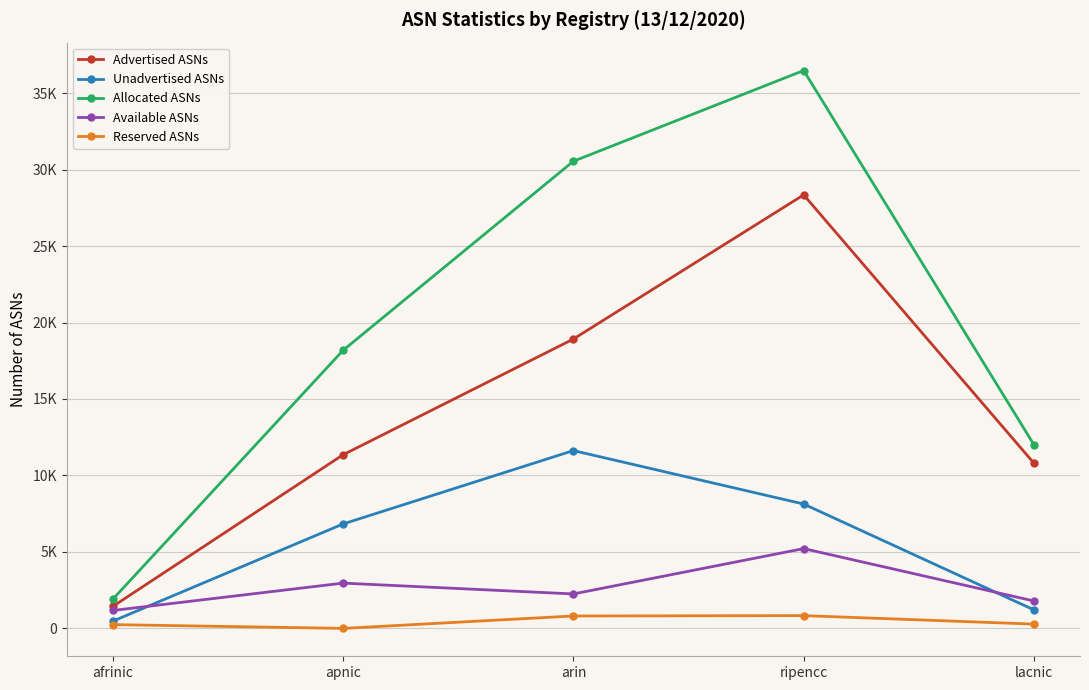

True or false: Allocated ASNs and Available ASNs intersect in this chart.

False